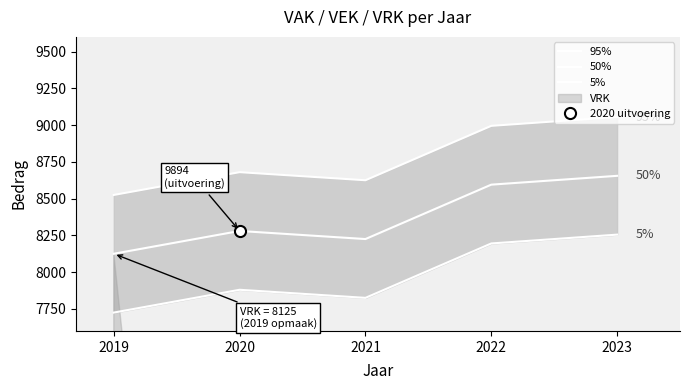

How many 5% values are between 7825 and 8195?

3